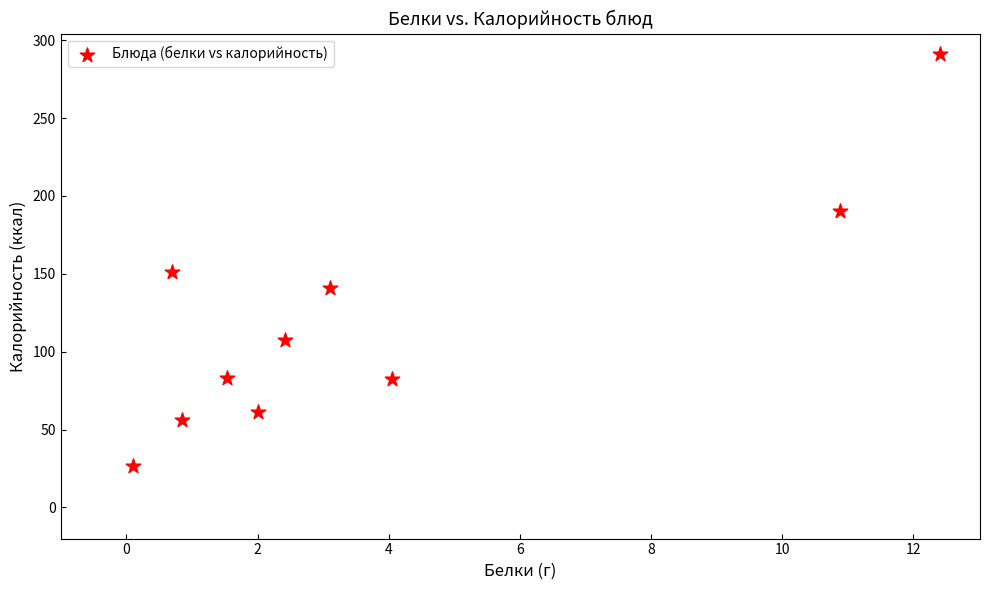

What is the average X value?

3.8